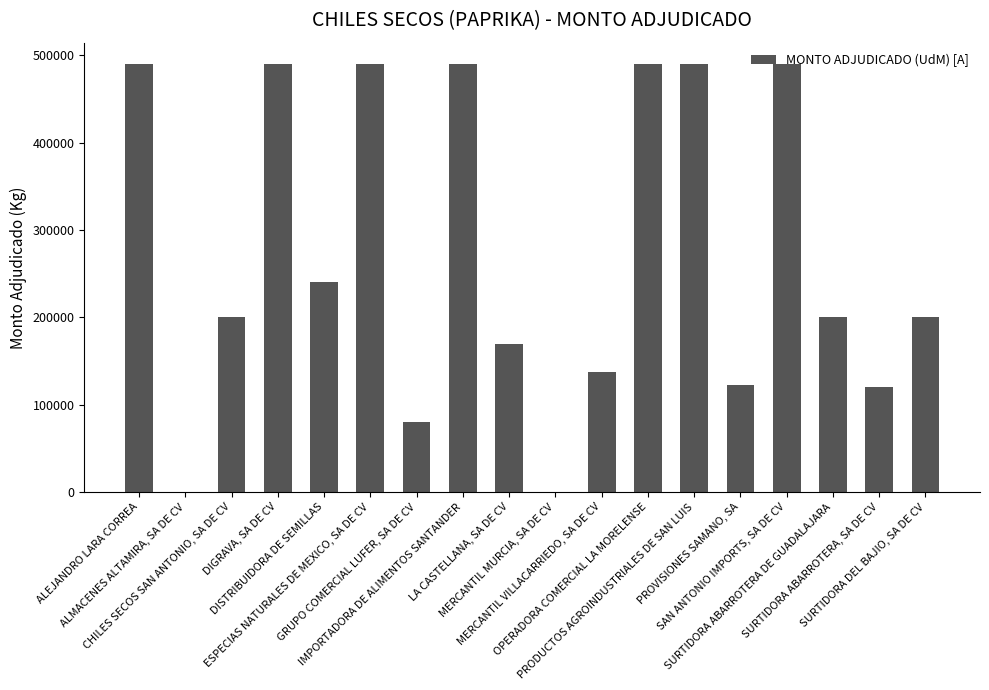

What is the maximum value shown in the chart?

490000